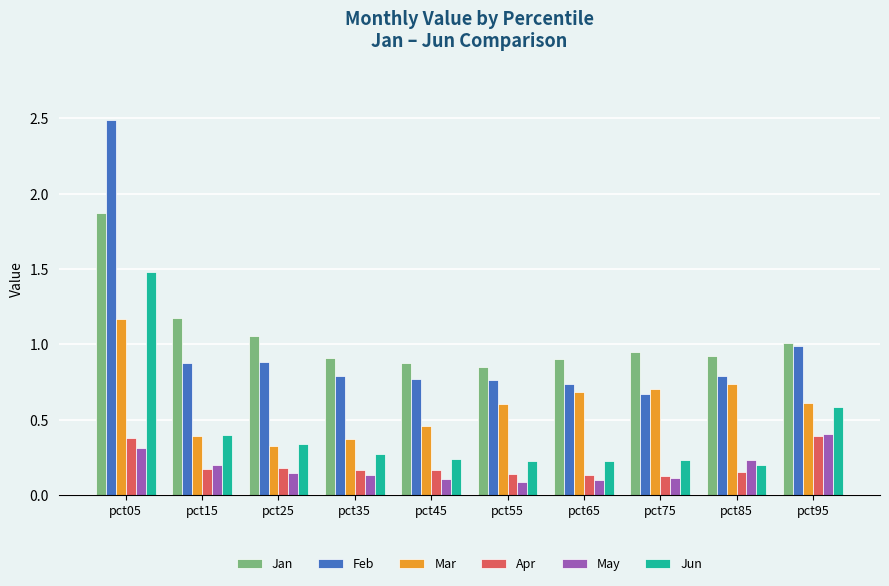

Are the bars horizontal?

No